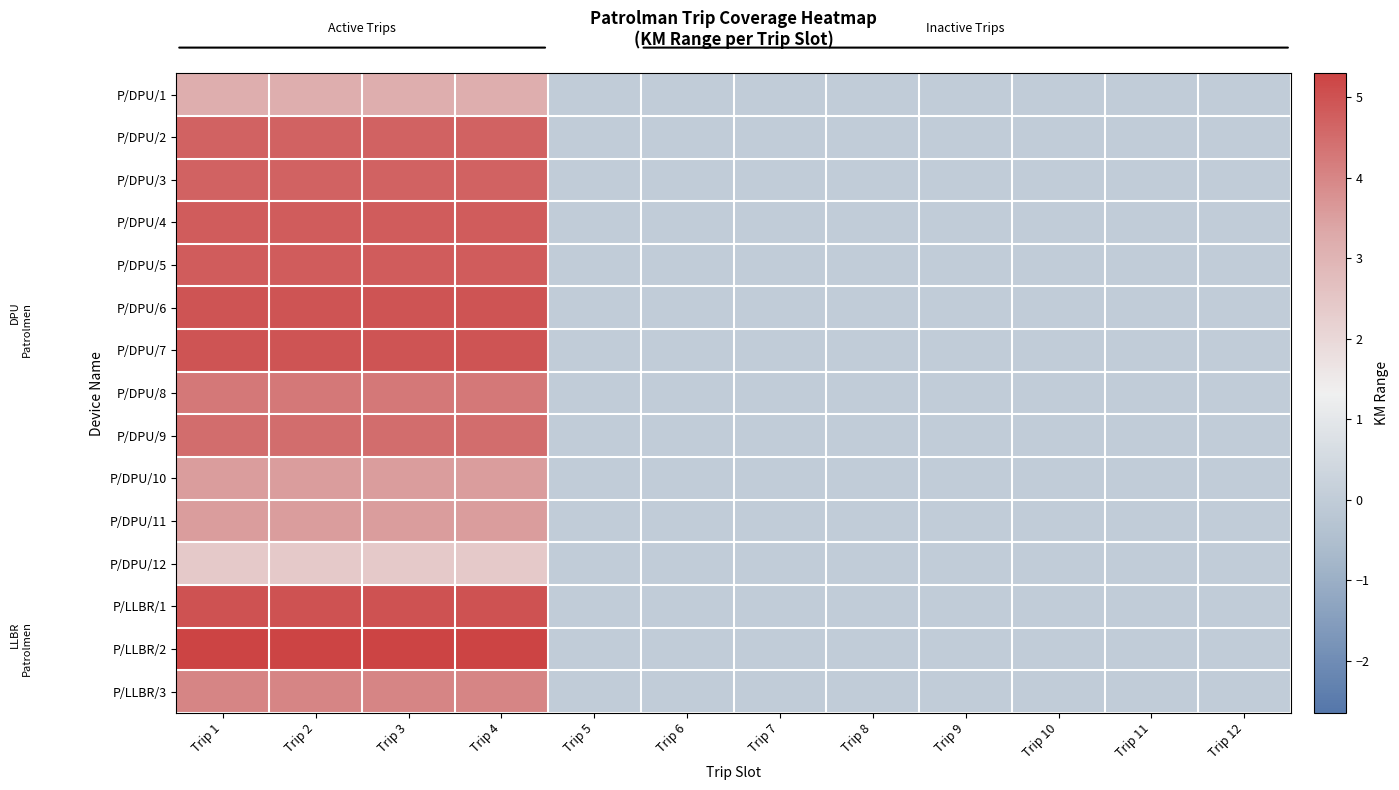

Which series has the largest total across all categories?

P/LLBR/2